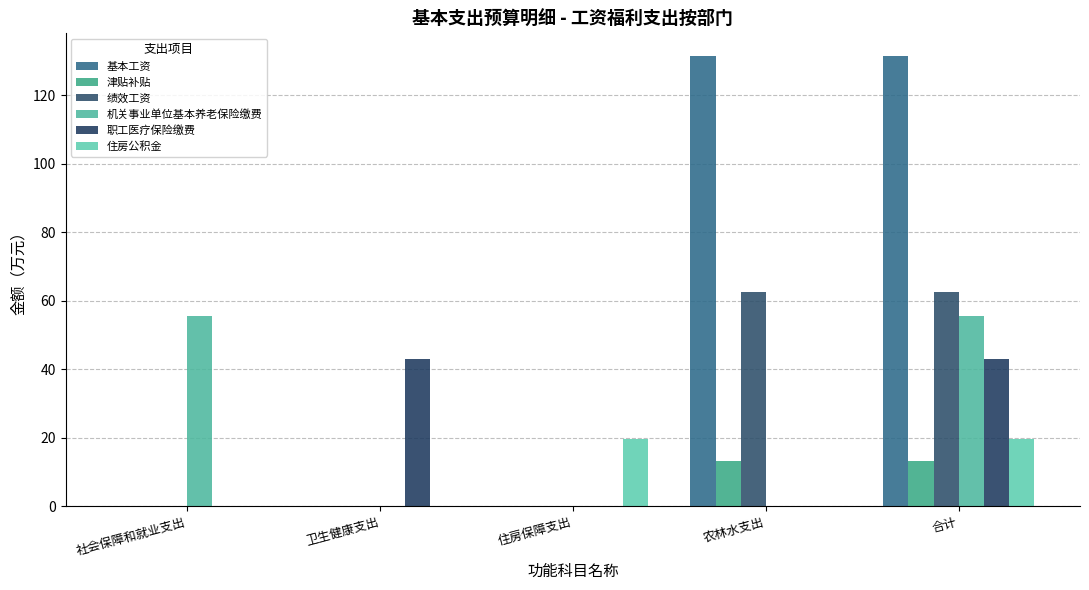

The 机关事业单位基本养老保险缴费 series shows 38.7 at 农林水支出. True or false?

False